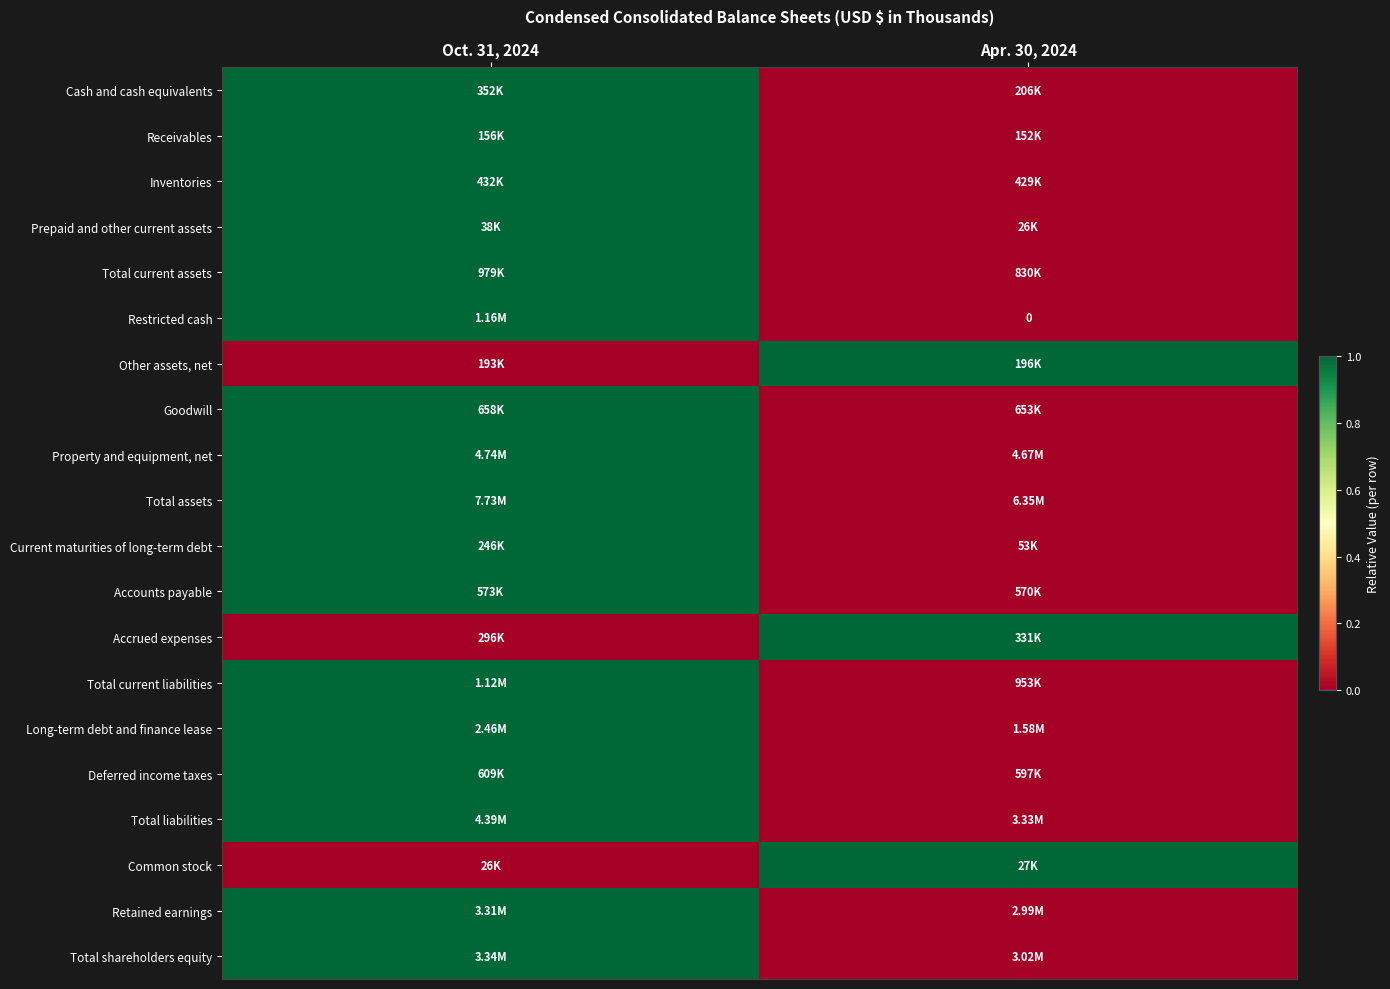

Between Apr. 30, 2024 and Oct. 31, 2024, which is larger?

Oct. 31, 2024